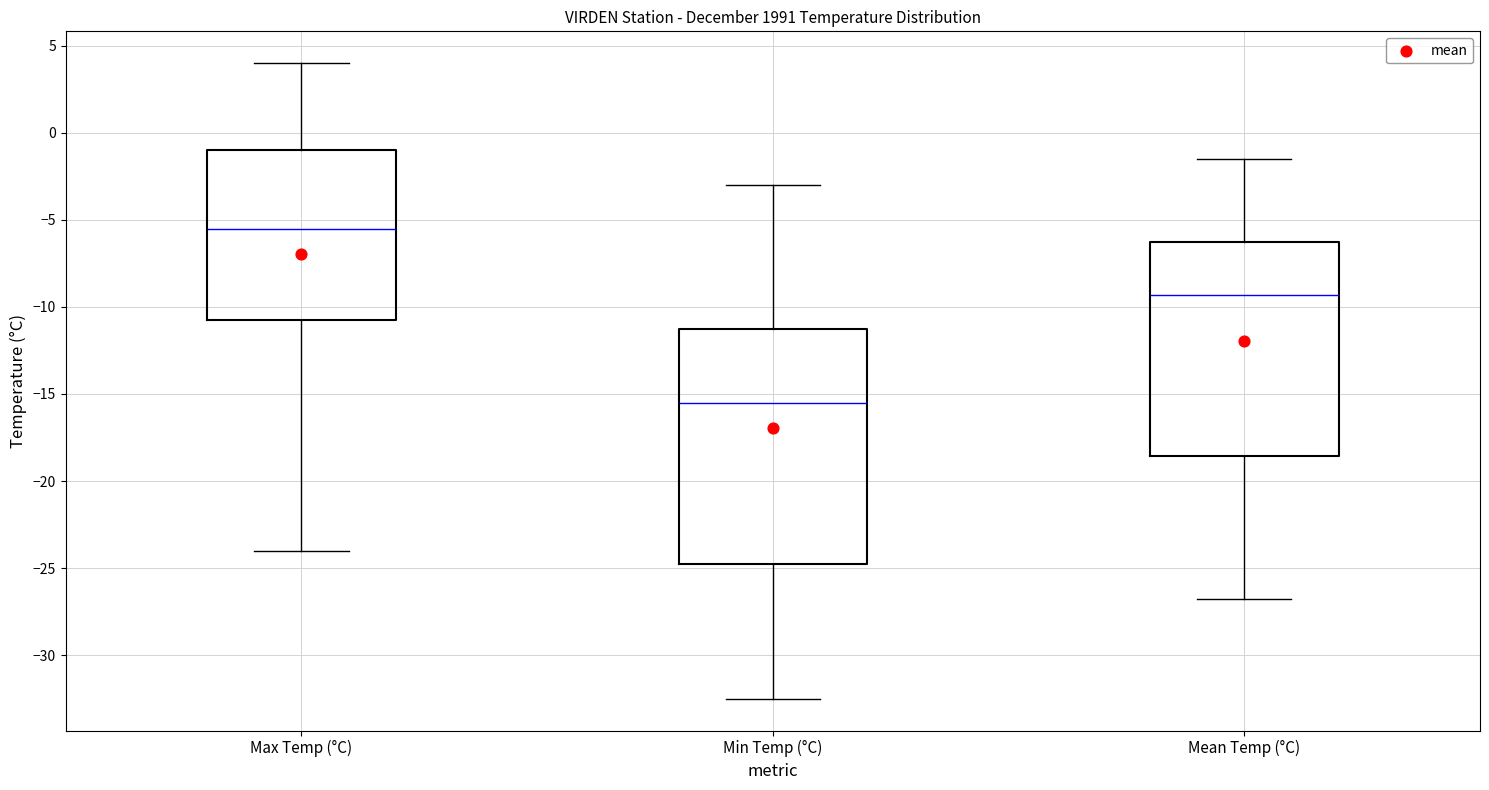

Reading left to right, read every box against the y-axis: the position of its median line, the range the box covers, and the ends of its whiskers. The values are not printed on the chart, so give them approximately, as read against the axis.

Max Temp (°C): median -5.5, box -10.5 to -1.0, whiskers -24.0 to 4.0
Min Temp (°C): median -15.5, box -24.5 to -11.0, whiskers -32.5 to -3.0
Mean Temp (°C): median -9.5, box -18.5 to -6.5, whiskers -27.0 to -1.5